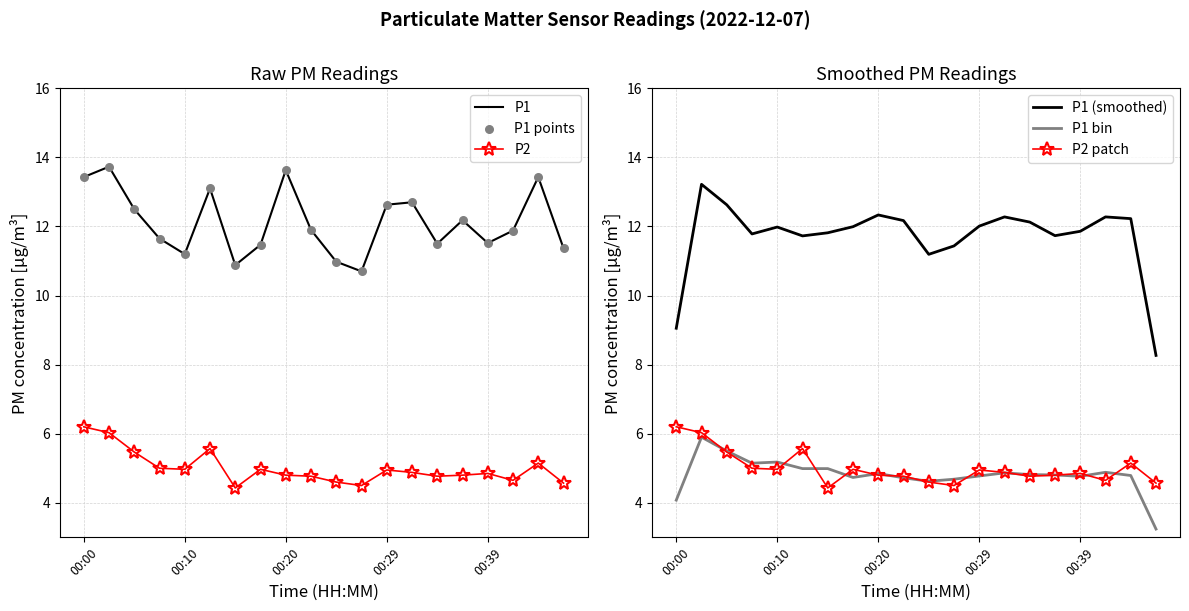

Which series contains the highest Y value?

P1